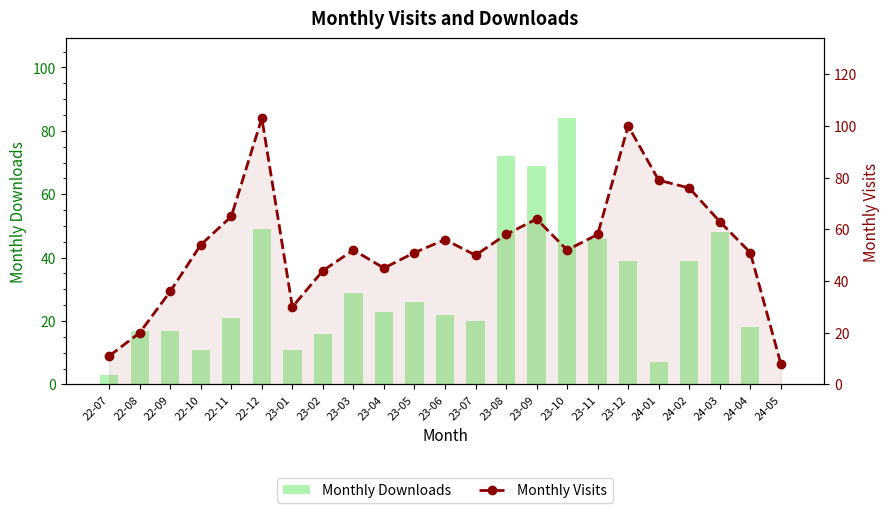

At how many categories does at least one series exceed 76?

4